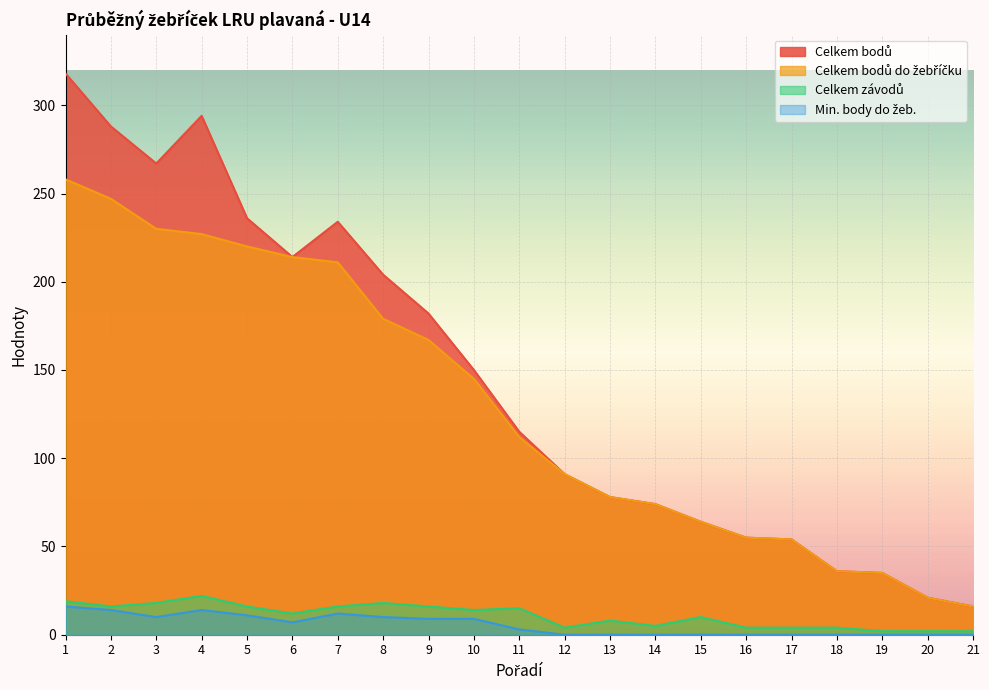

Reading left to right, extract all data points from this chart.

Celkem bodů: 318	288	267	294	236	214	234	204	182	150	115	91	78	74	64	55	54	36	35	21	16
Celkem bodů do žebříčku: 258	247	230	227	220	214	211	179	167	145	112	91	78	74	64	55	54	36	35	21	16
Celkem závodů: 19	16	18	22	16	12	16	18	16	14	15	4	8	5	10	4	4	4	2	2	2
Min. body do žeb.: 16	14	10	14	11	7	12	10	9	9	3	0	0	0	0	0	0	0	0	0	0